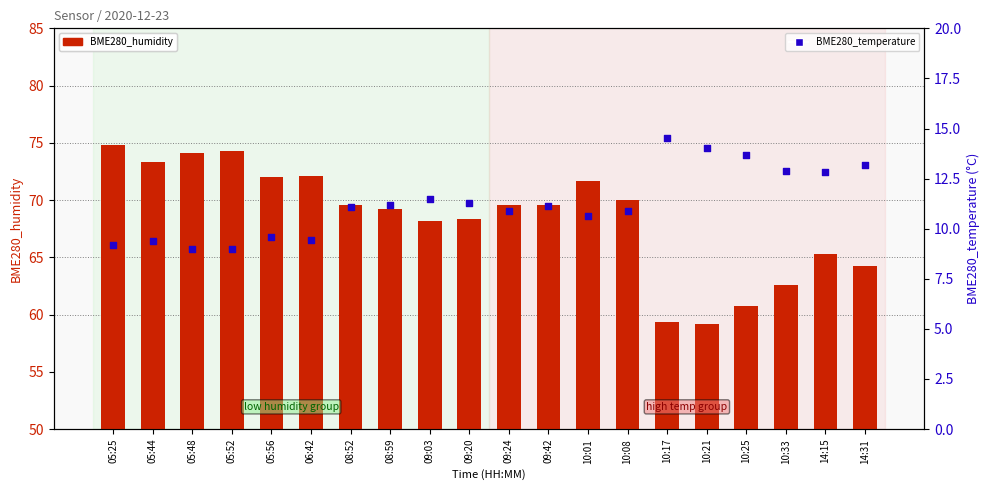

Which series reaches the minimum Y coordinate?

BME280_temperature